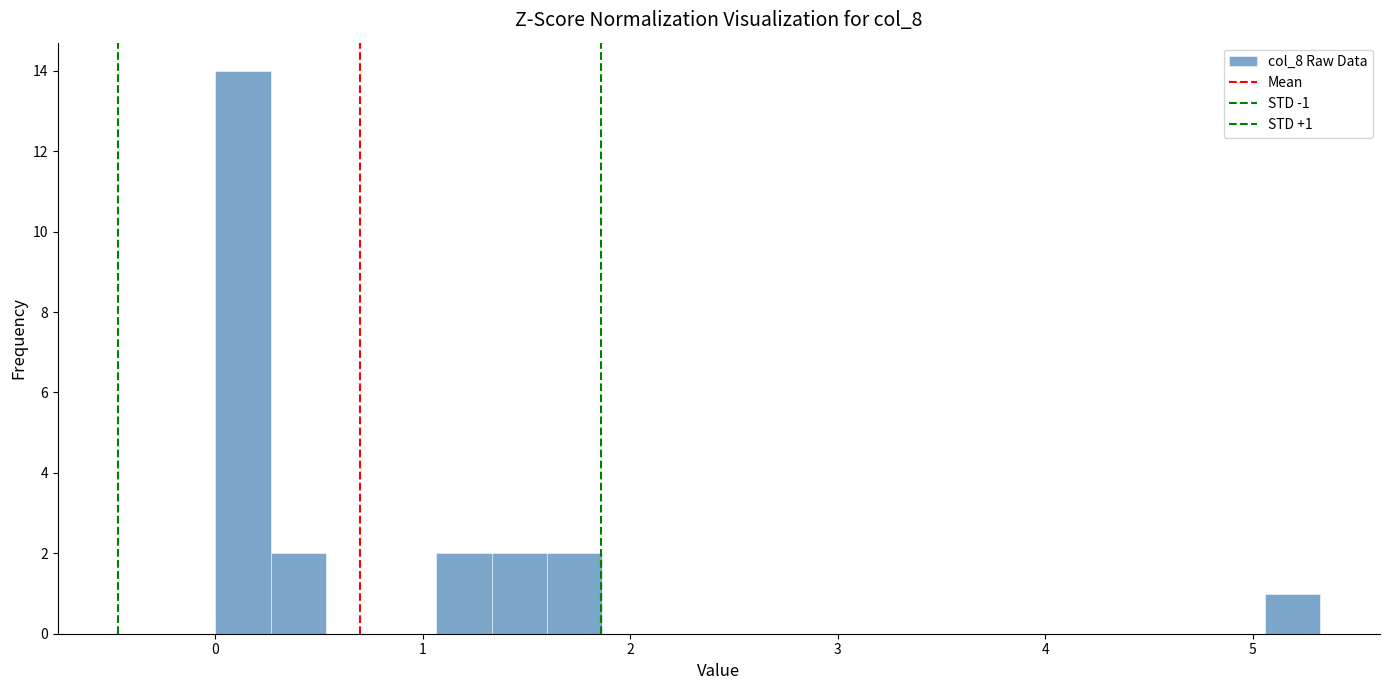

Around what value on the x-axis is the tallest bar? Give the approximate position of its centre, as read against the axis.

0.1